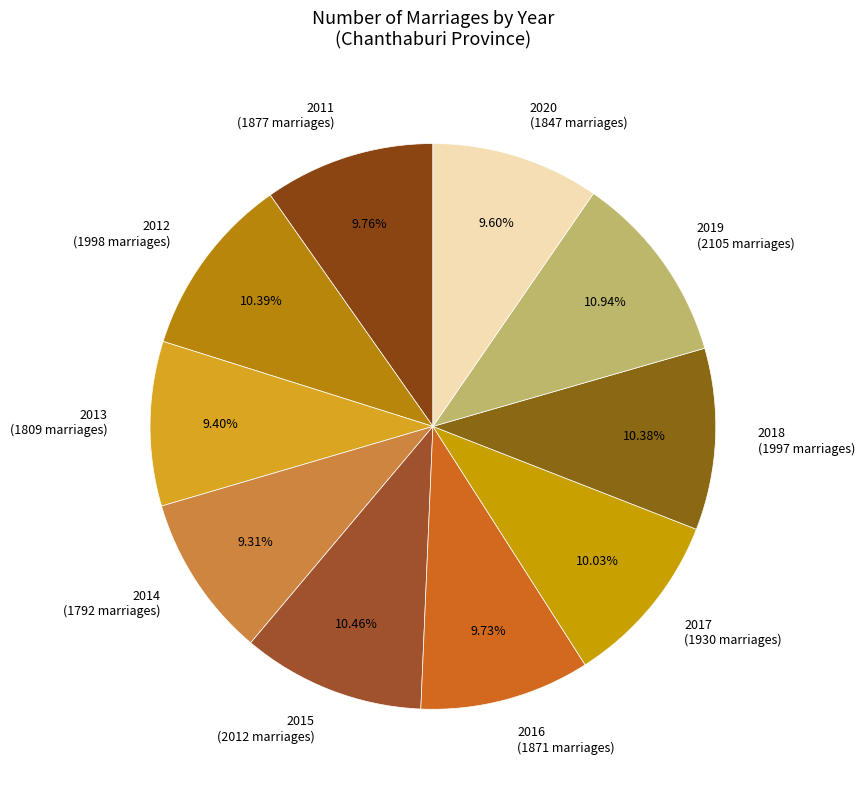

Is it true that 2015 is 1% of the pie?

False